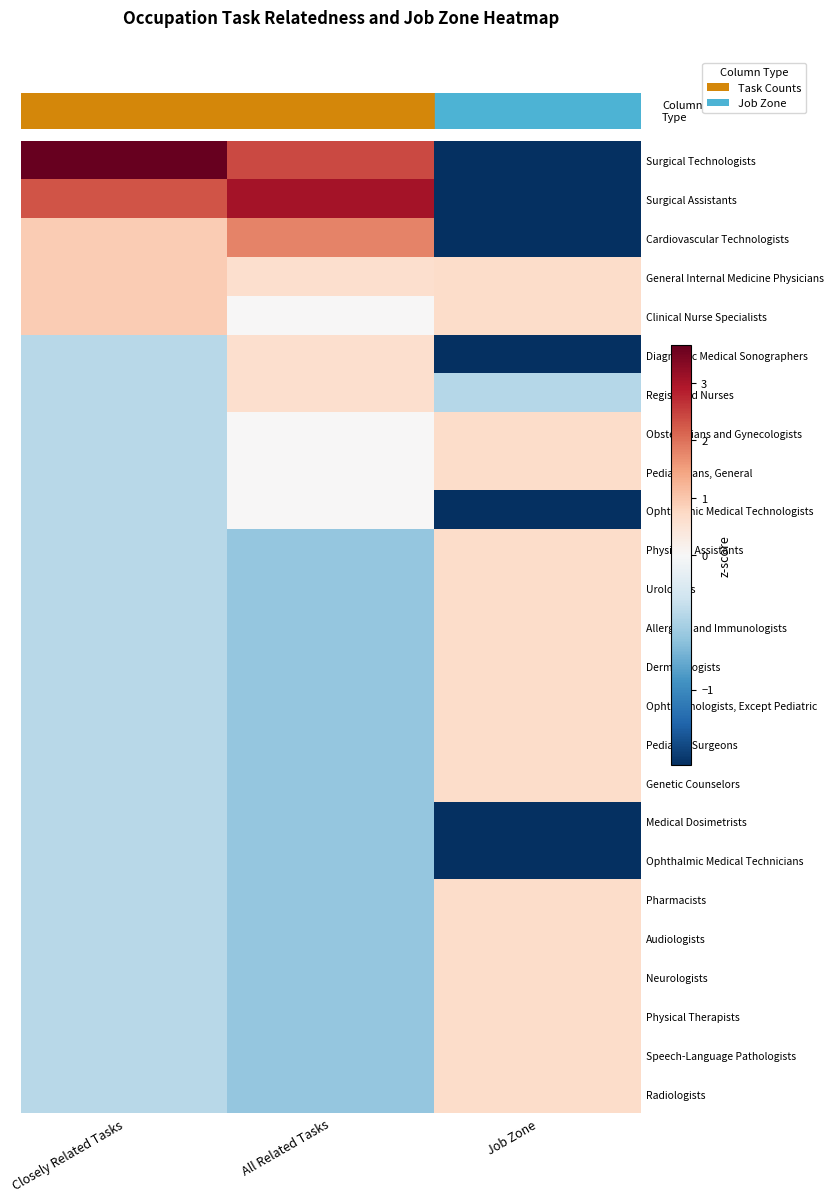

At which category is the sum across all series the highest?

All Related Tasks